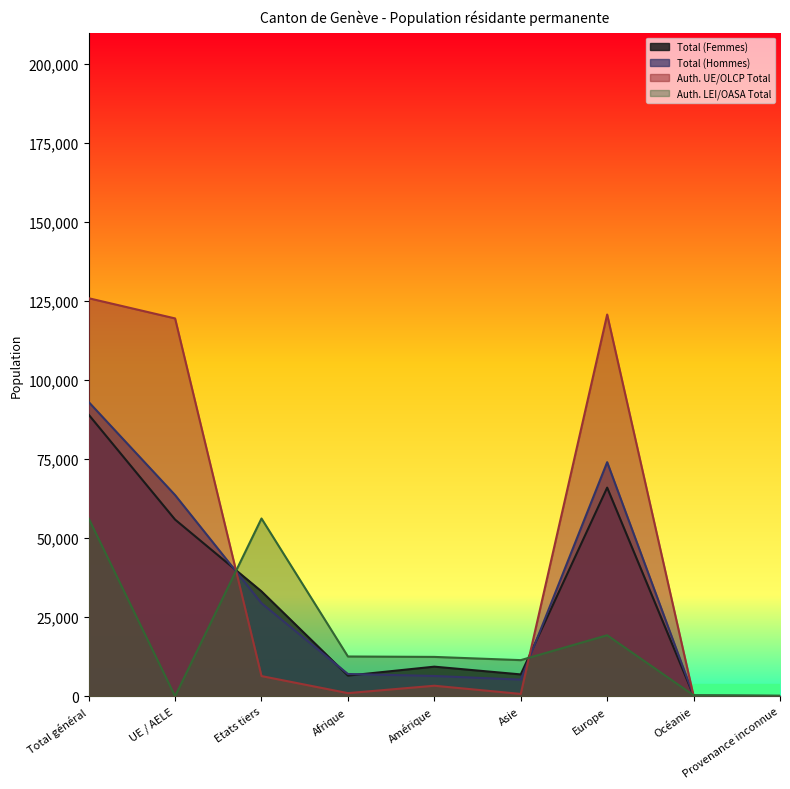

List the series in order of their peak value, lowest first.

Auth. LEI/OASA Total, Total (Femmes), Total (Hommes), Auth. UE/OLCP Total